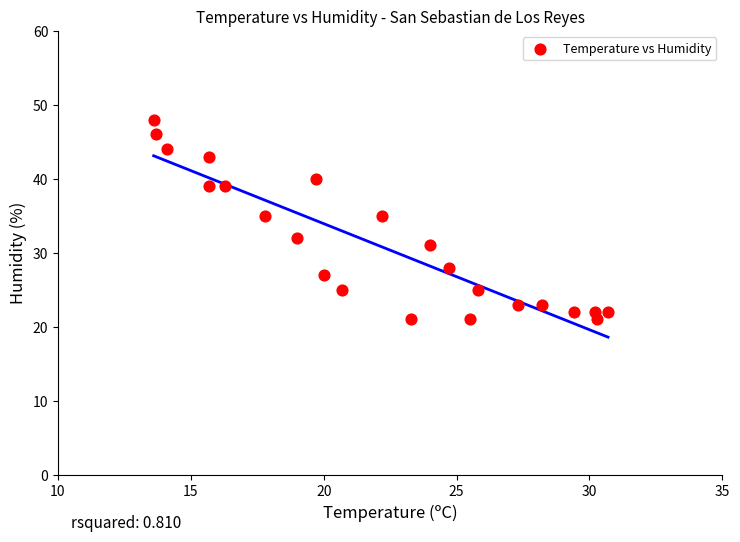

What is the range of Y values (max minus min)?

27